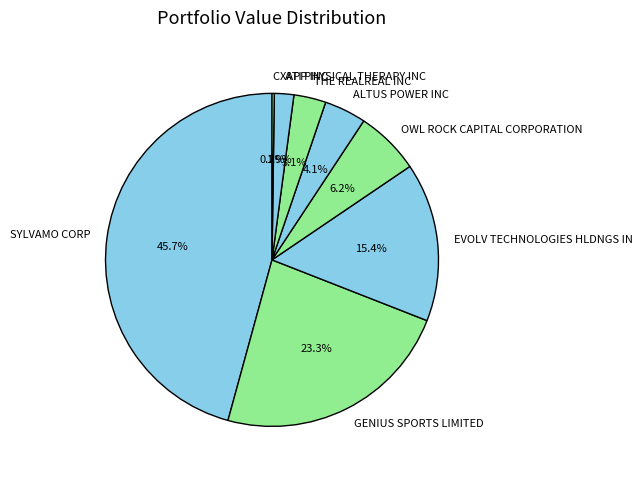

What percentage is NOT represented by THE REALREAL INC?

96.9%